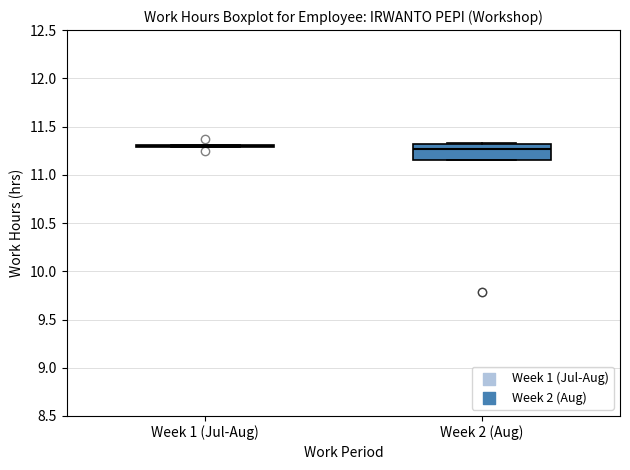

Reading left to right, transcribe this box plot: for each box, give where its median line is, the range the box spans, and where its two whiskers end, as read against the y-axis. The values are not printed on the chart, so give them approximately, as read against the axis.

Week 1 (Jul-Aug): box collapsed to a line at 11.30, whiskers 11.30 to 11.30
Week 2 (Aug): median 11.25, box 11.15 to 11.30, whiskers 11.15 to 11.35